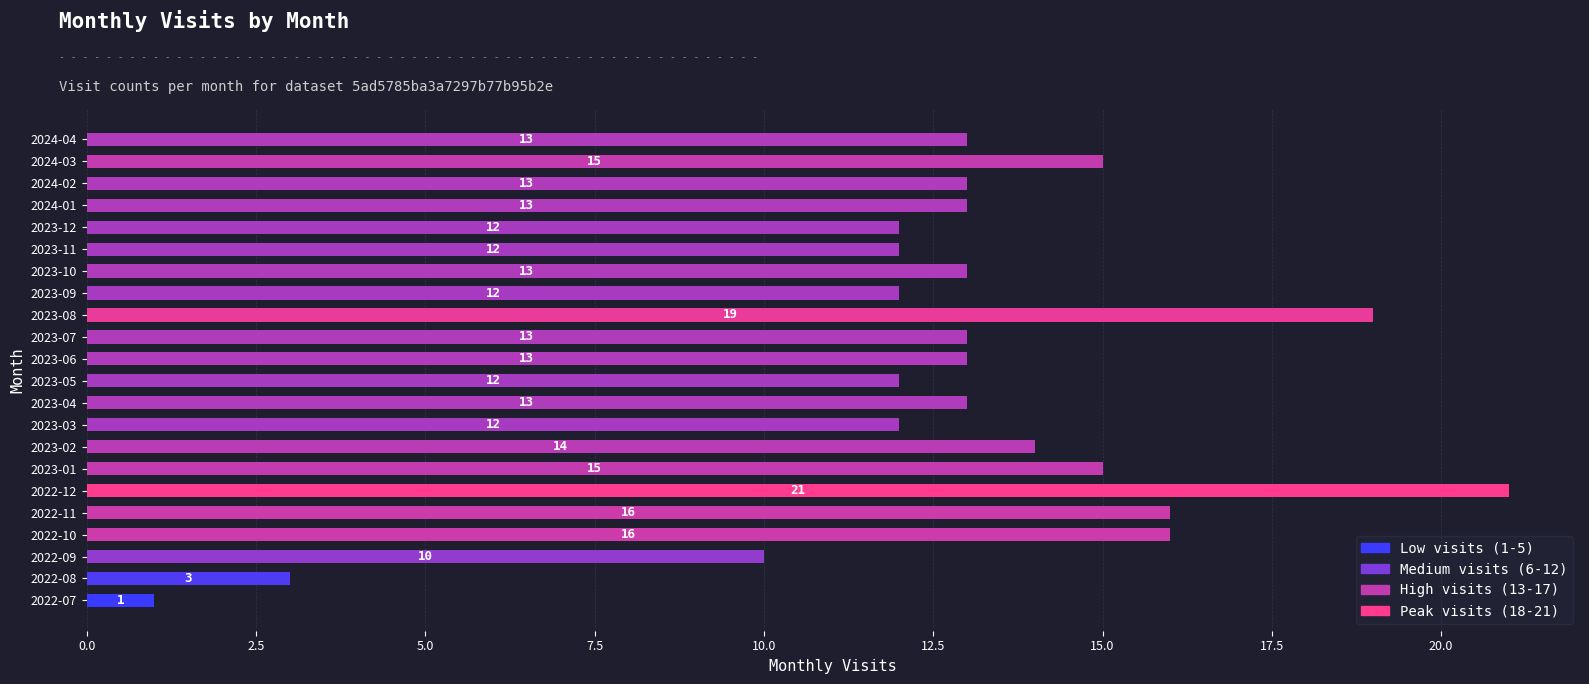

What is the difference between the values at 2022-08 and 2023-05?

9